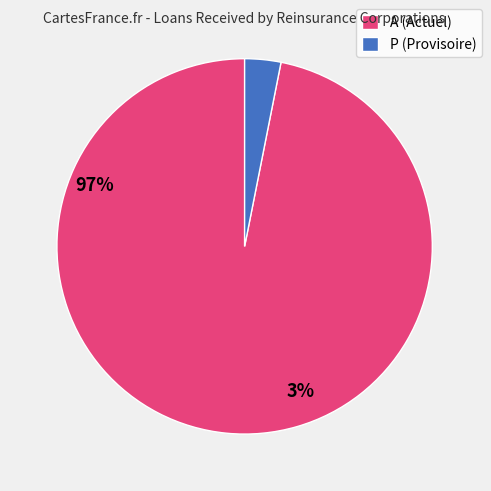

Is it true that A (Actuel) is 91% of the pie?

False